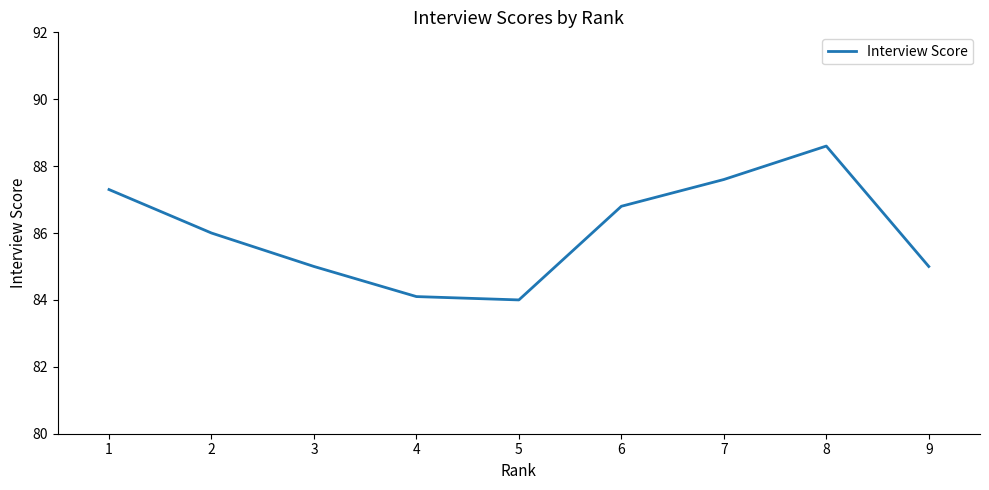

Reading left to right, what are all the values shown in this chart?

87.3	86.0	85.0	84.1	84.0	86.8	87.6	88.6	85.0